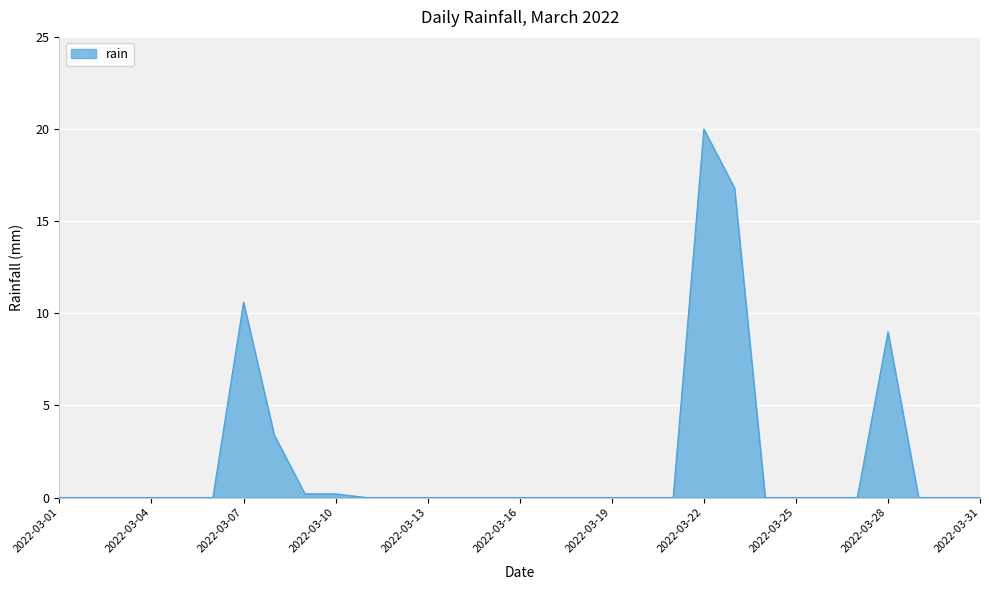

What is the maximum value shown in the chart?

20.0